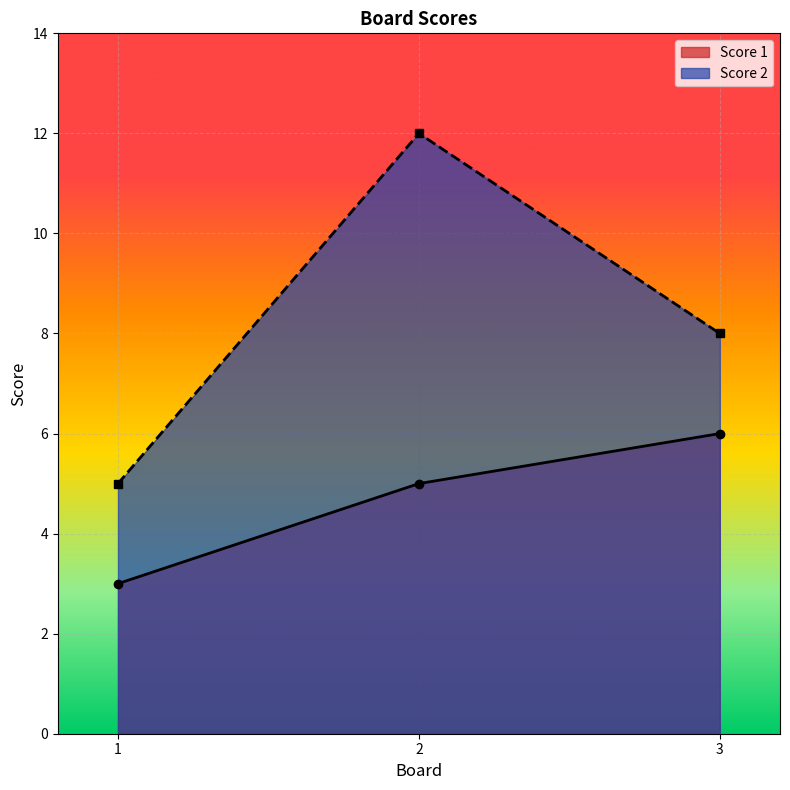

What is the value of the Score 2 point at the 1st from the left?

5